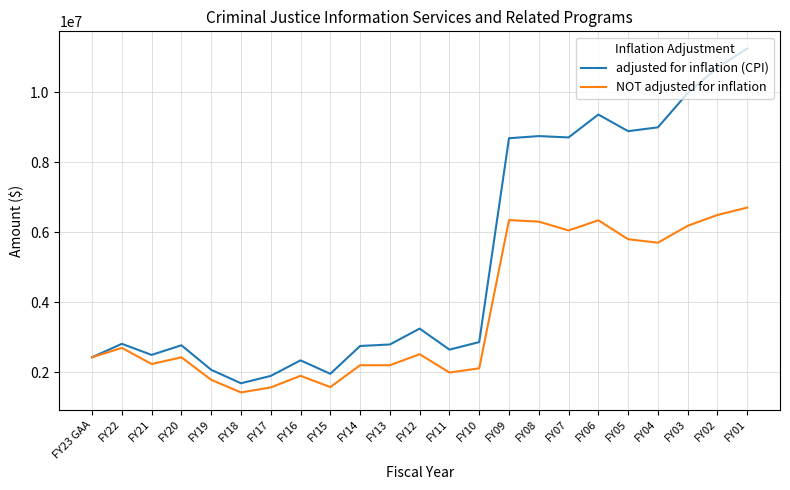

Is this an area chart (filled region under the line)?

No